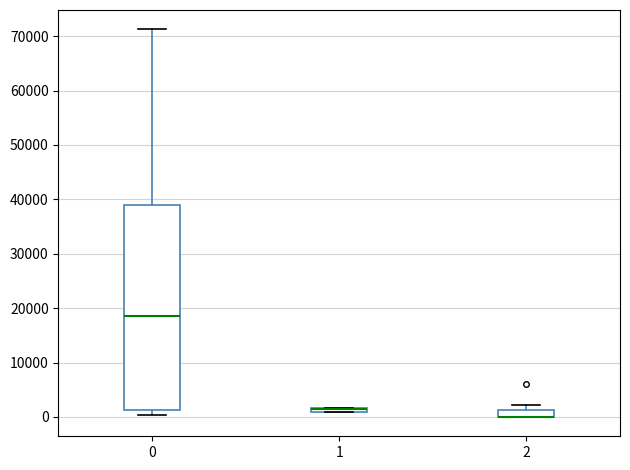

Where is the upper edge of the box at x = 0 on the y-axis? The values are not printed on the chart, so give them approximately, as read against the axis.

39000